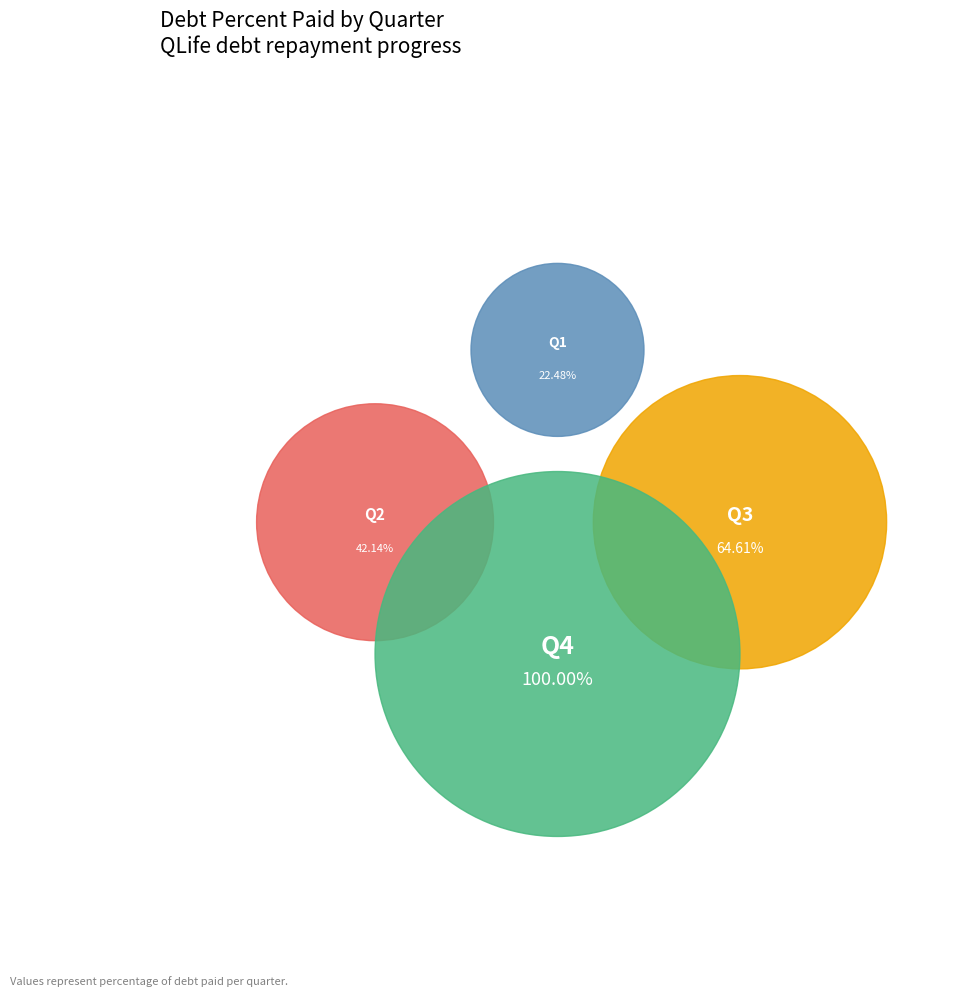

Is the sum of Q2 and Q4 greater than half?

Yes